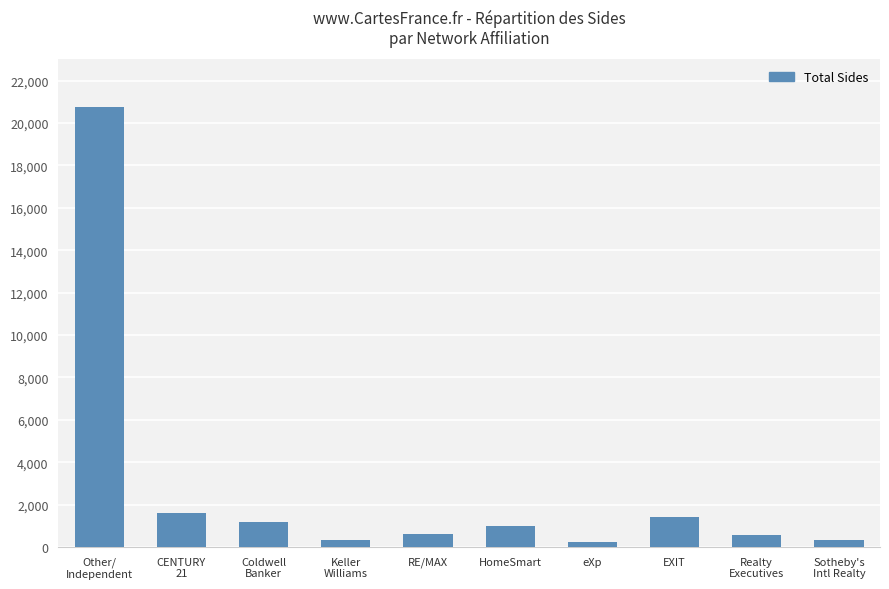

The value at HomeSmart is 1015.0. True or false?

True